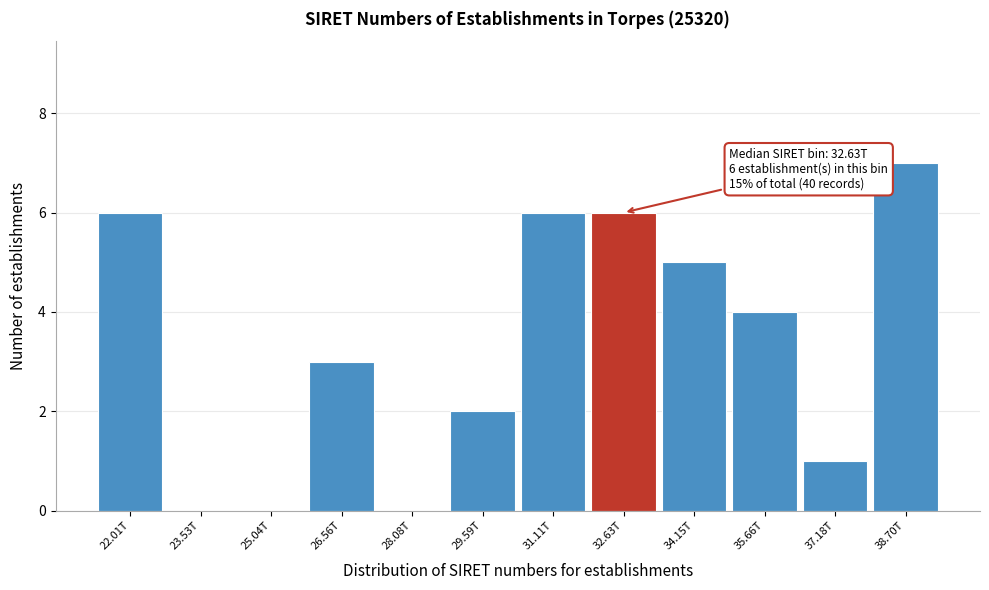

Reading left to right, list all the values displayed in this chart.

22.01T=6	23.53T=0	25.04T=0	26.56T=3	28.08T=0	29.59T=2	31.11T=6	32.63T=6	34.15T=5	35.66T=4	37.18T=1	38.70T=7